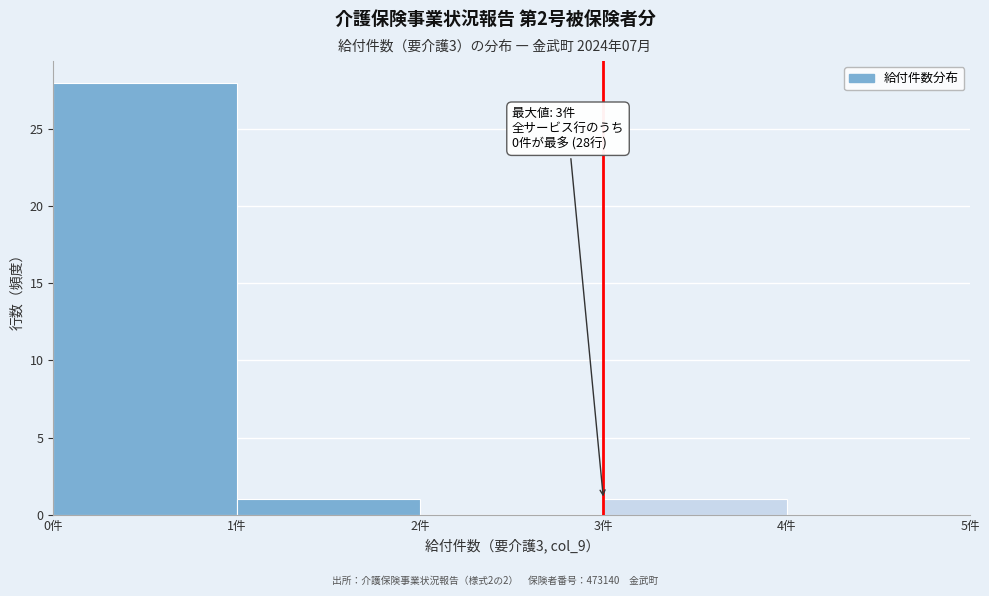

Which range on the x-axis has the tallest bar?

0 to 1